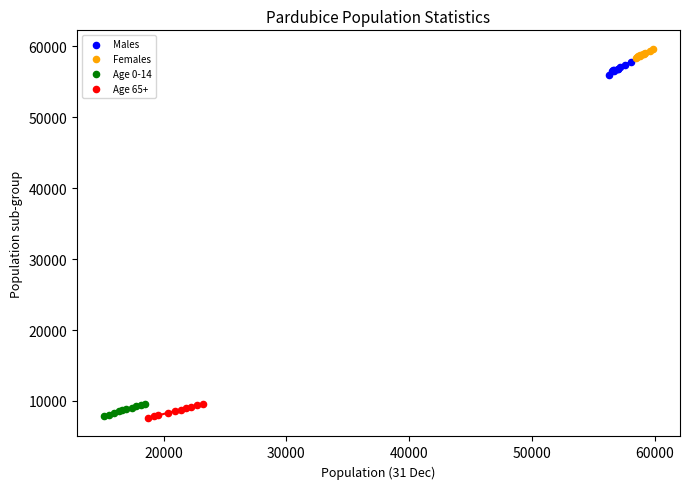

What are all the series names shown in the legend?

Males, Females, Age 0-14, Age 65+